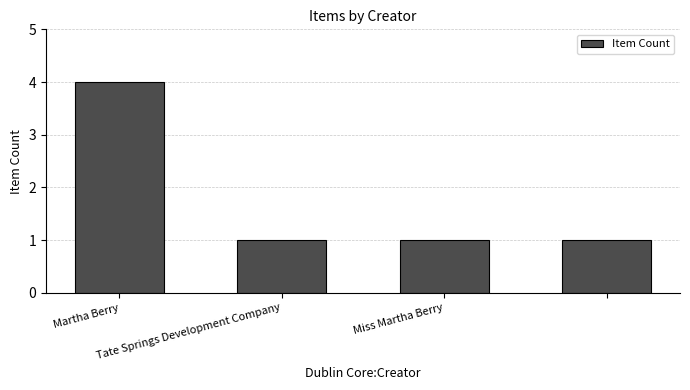

What is the maximum value shown in the chart?

4